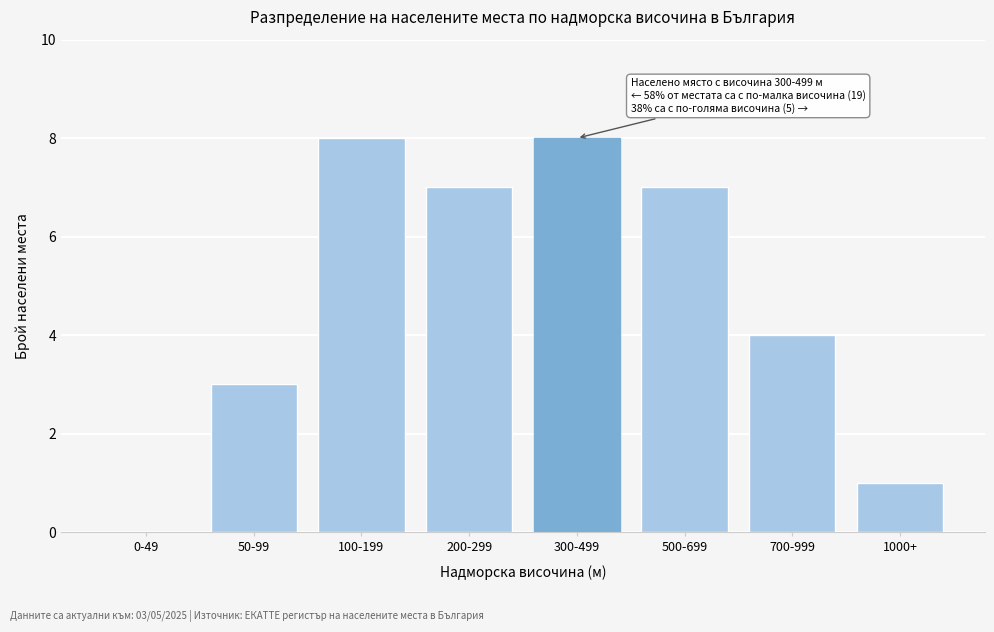

Reading right to left, what are all the values shown in this chart?

1000+=1	700-999=4	500-699=7	300-499=8	200-299=7	100-199=8	50-99=3	0-49=0